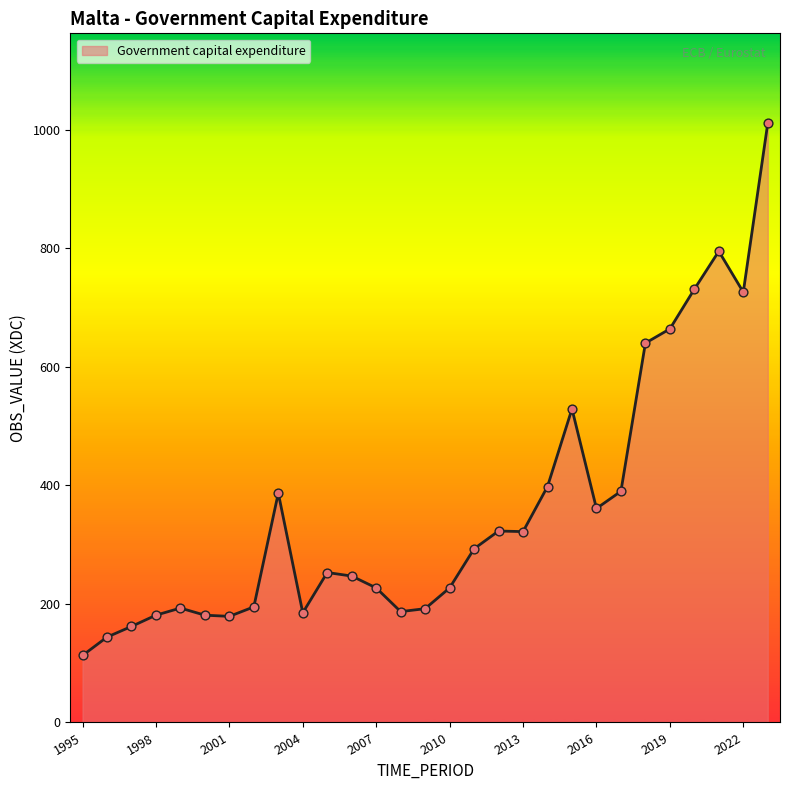

What is the minimum value shown in the chart?

113